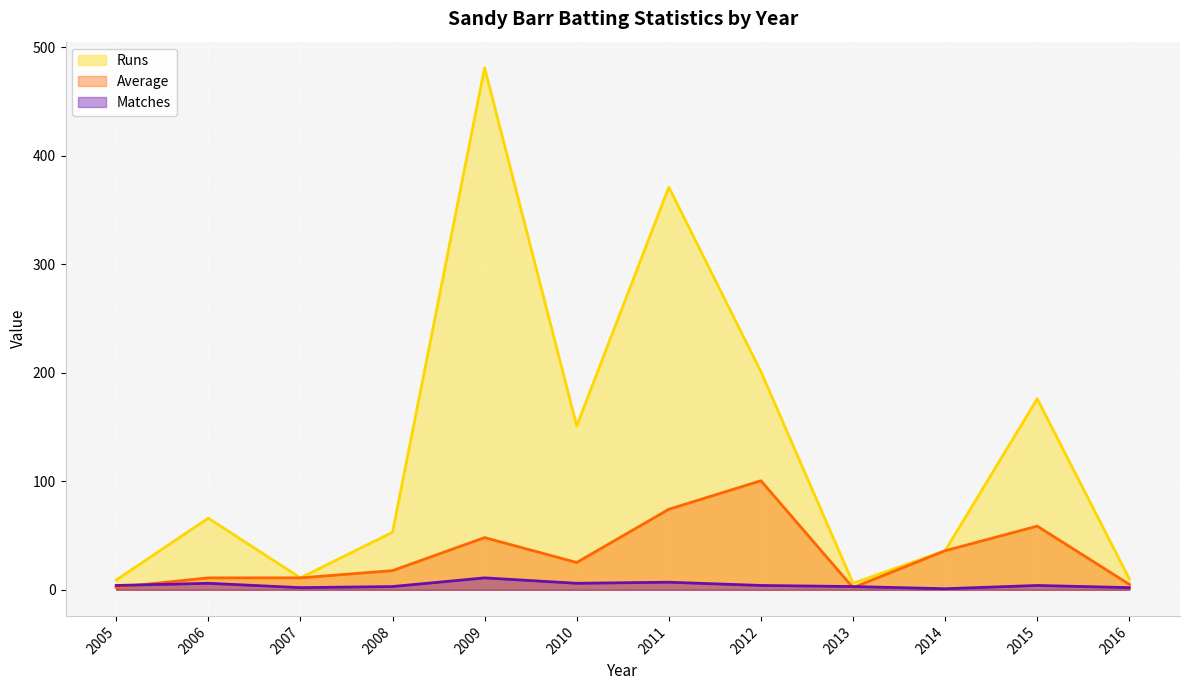

Between which two adjacent categories do Matches and Average first intersect?

2005 and 2006